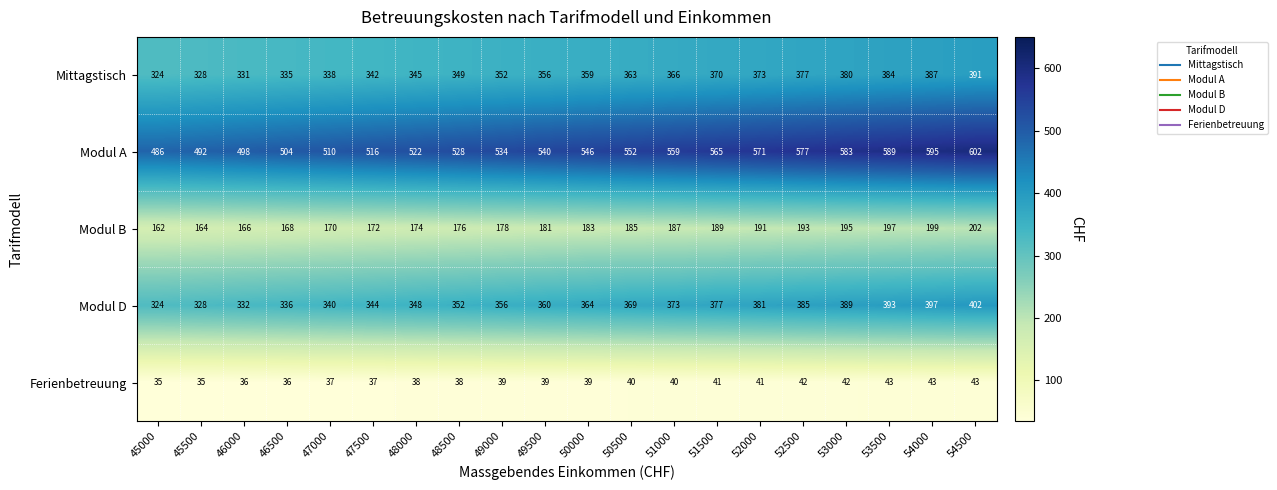

At how many categories does at least one series exceed 323?

20